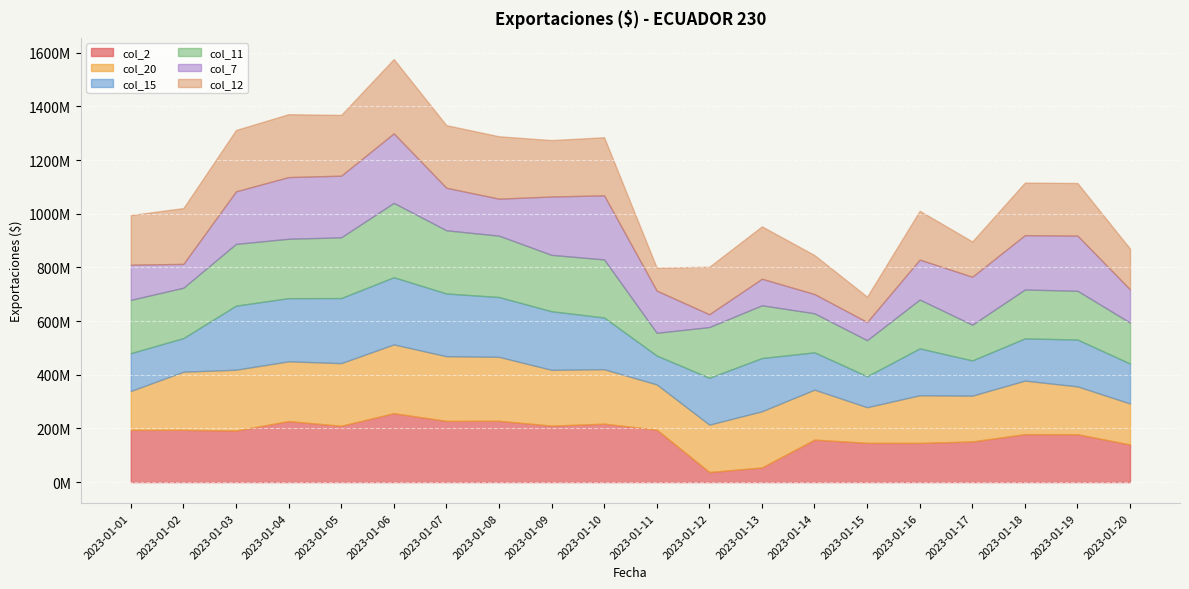

How many series are shown in this chart?

6